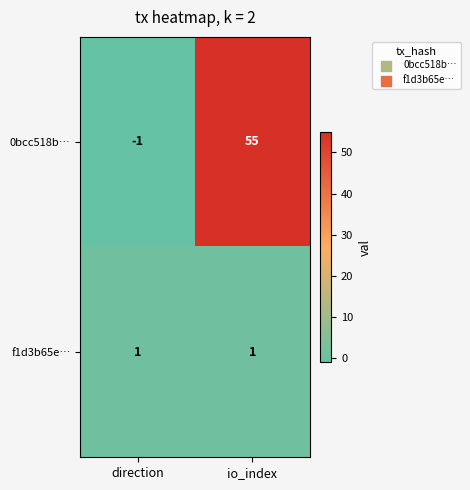

Reading left to right, transcribe all the data shown in this chart.

0bcc518b…: direction=-1	io_index=55
f1d3b65e…: direction=1	io_index=1